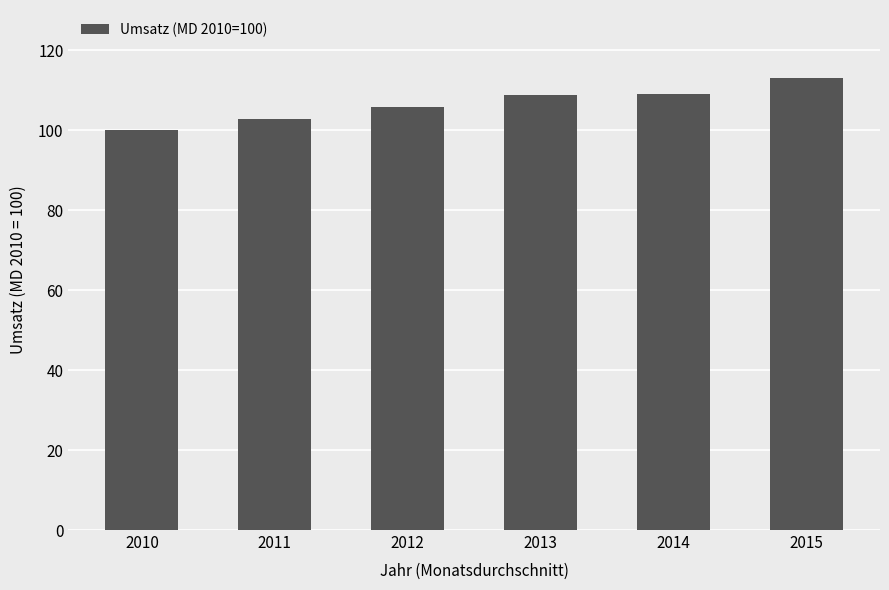

The chart shows a value of 188.7 at 2012. True or false?

False